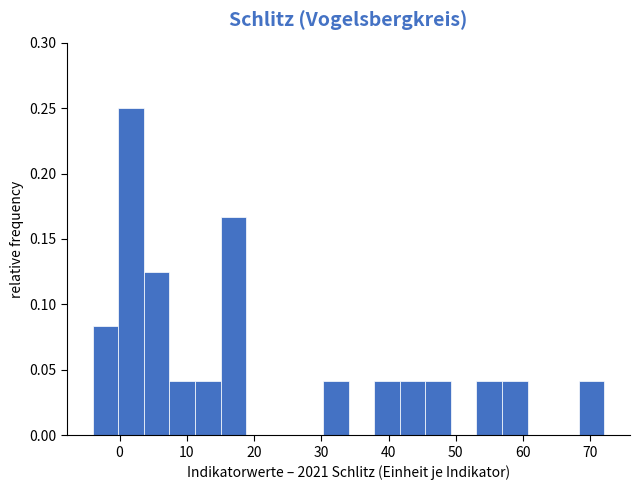

Read against the x-axis, roughly where is the centre of the tallest bar?

2